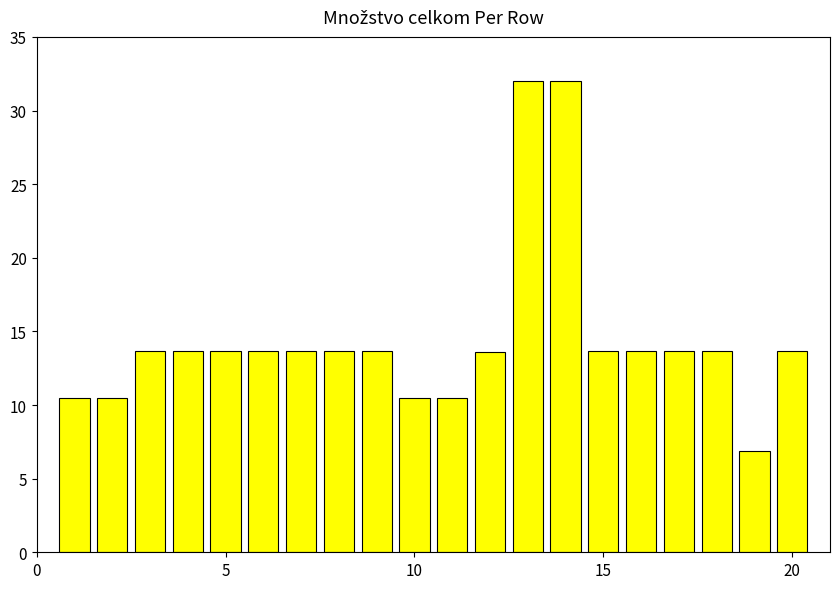

What is the average value?

14.5